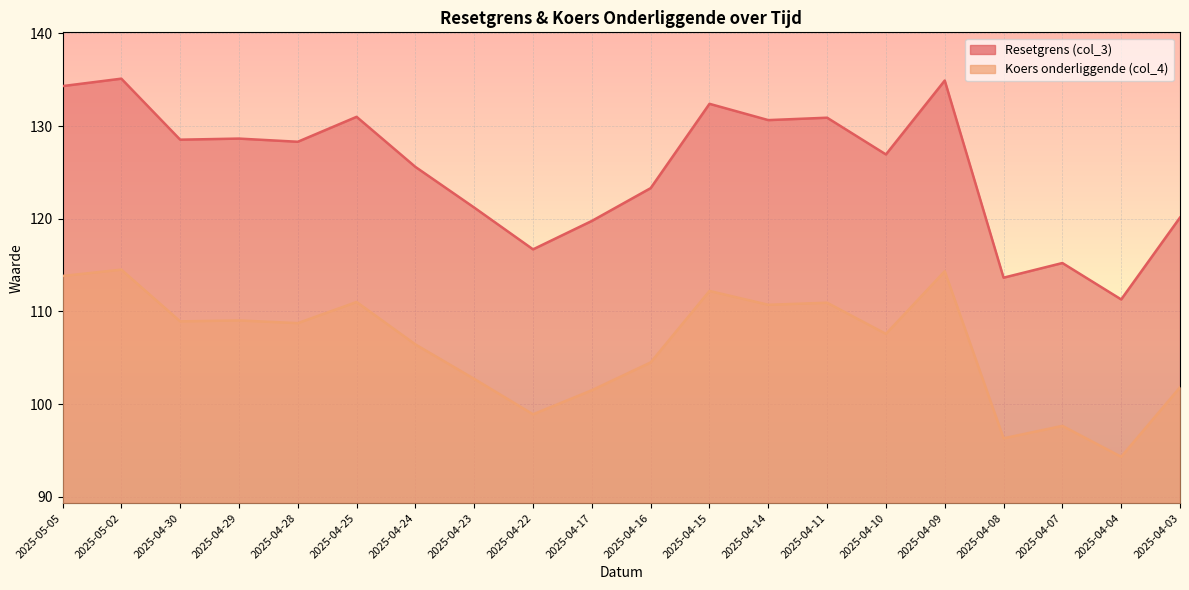

What is the sum of the Koers onderliggende (col_4) values at 2025-04-17 and 2025-04-15?

213.7